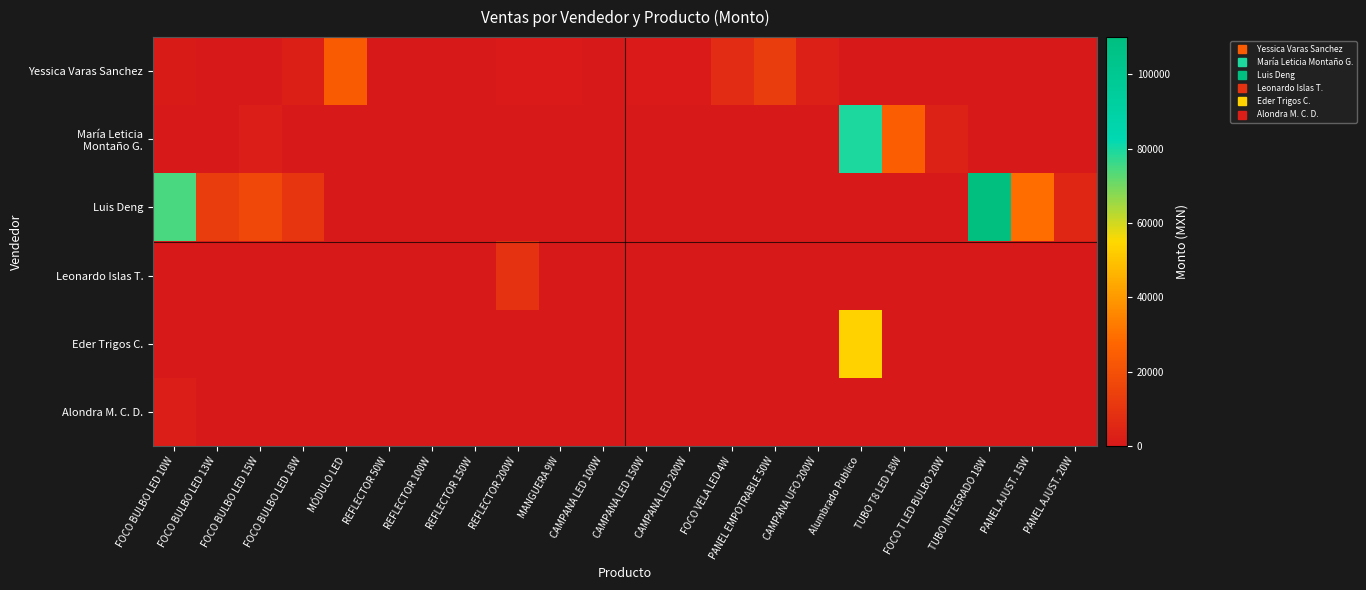

What is the total value across all series at TUBO INTEGRADO 18W?

110050